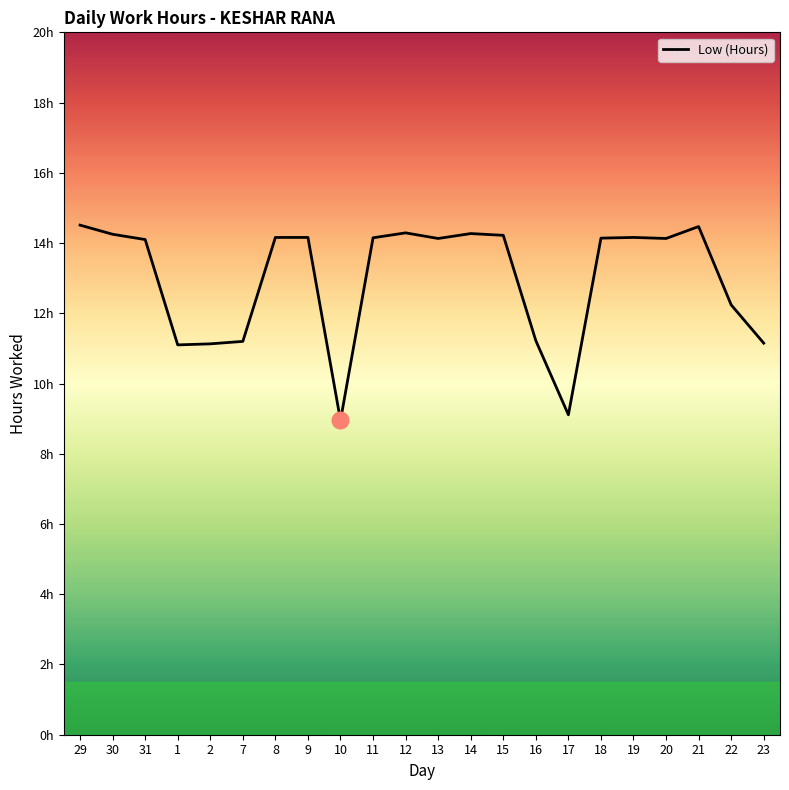

Does the chart display data point markers on the line(s)?

No